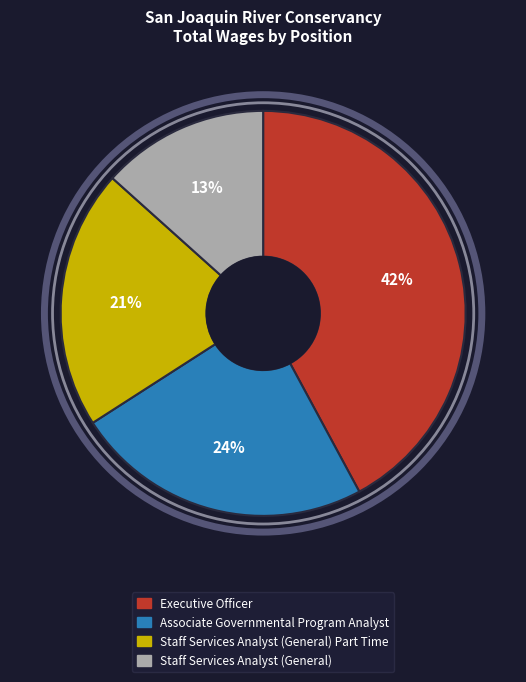

To the nearest percent, what is the combined percentage of Executive Officer and Staff Services Analyst (General)?

55%